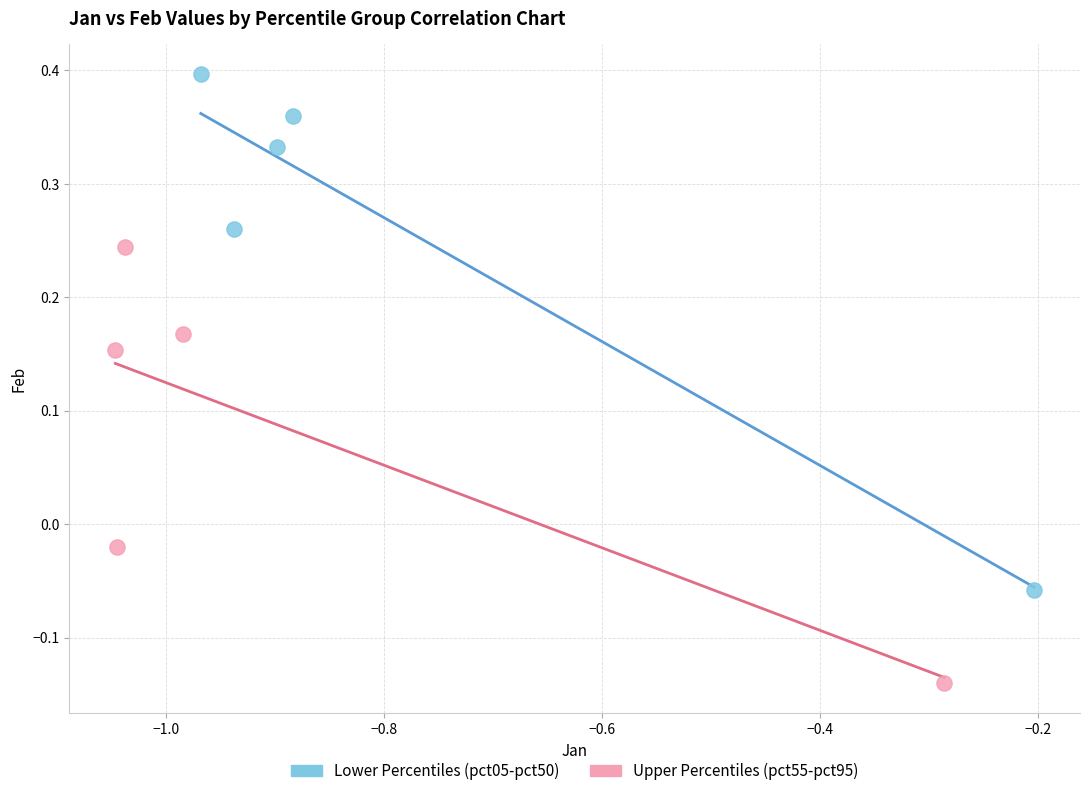

Which series contains the lowest Y value?

Upper Percentiles (pct55-pct95)